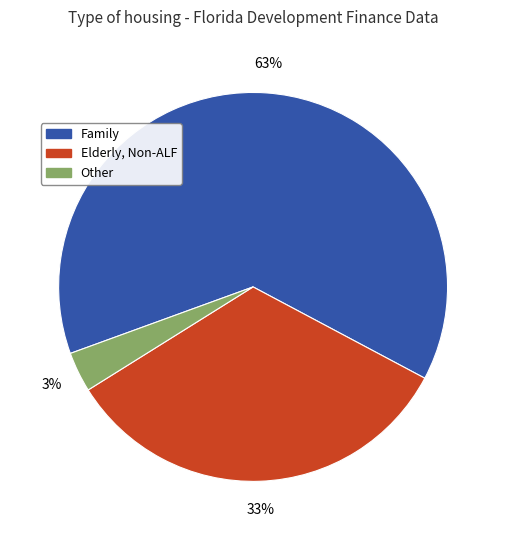

How many segments does this pie chart have?

3